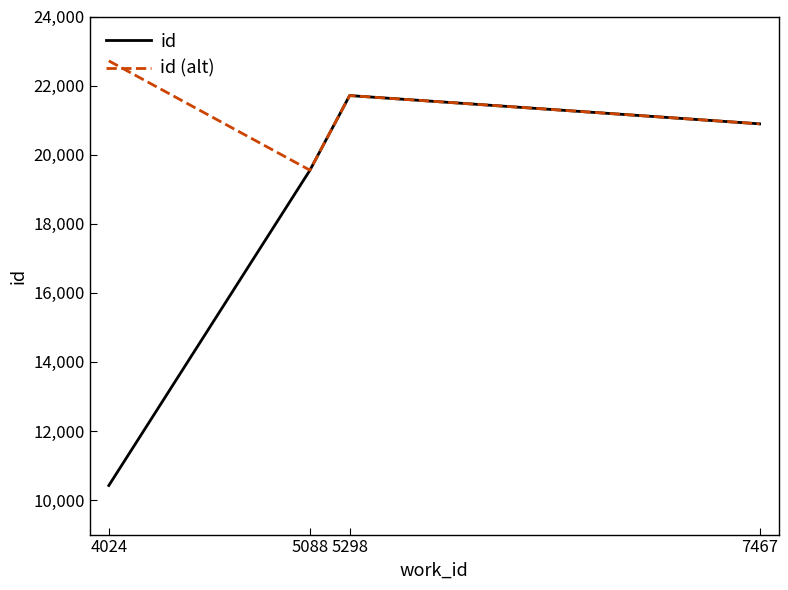

List the series in order of their overall mean, lowest first.

id, id (alt)